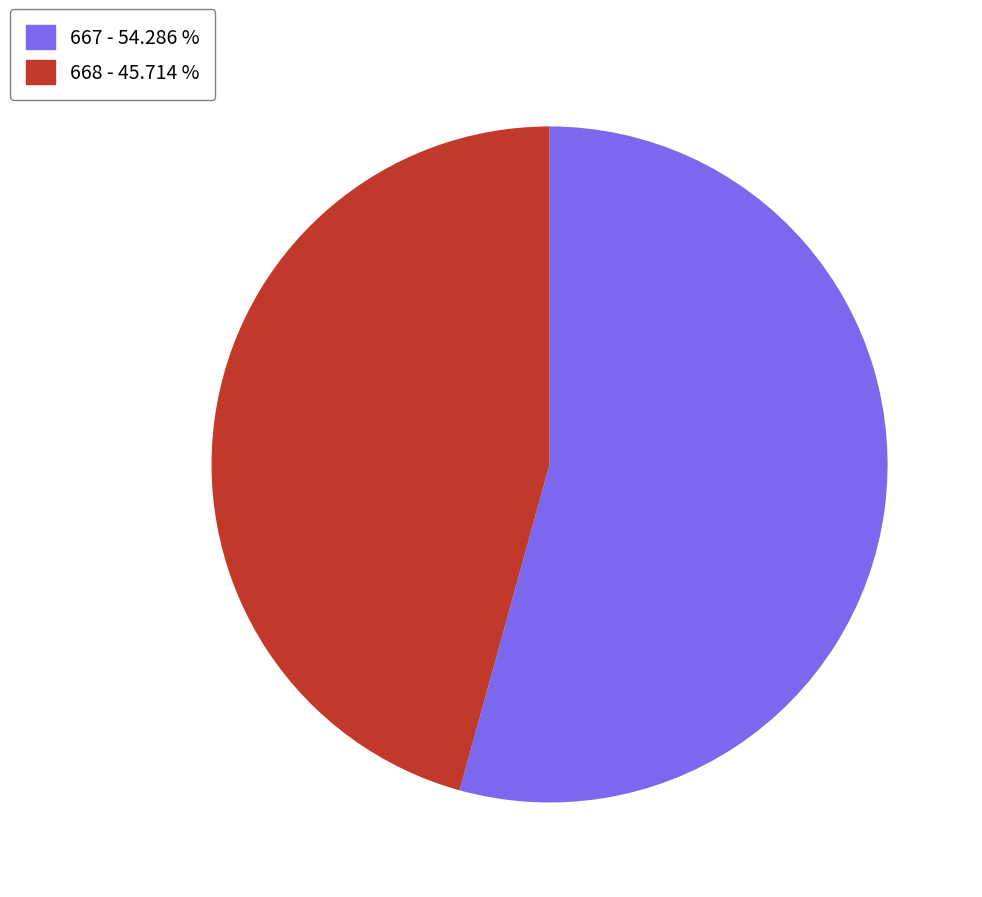

Between 668 and 667, which is larger?

667